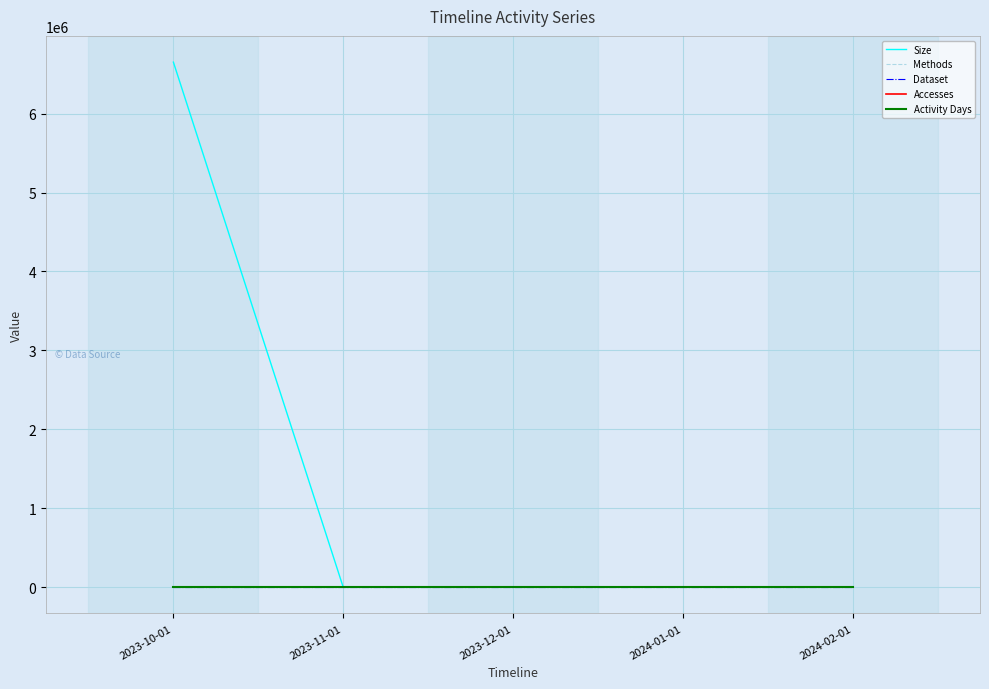

Does the chart display data point markers on the line(s)?

No